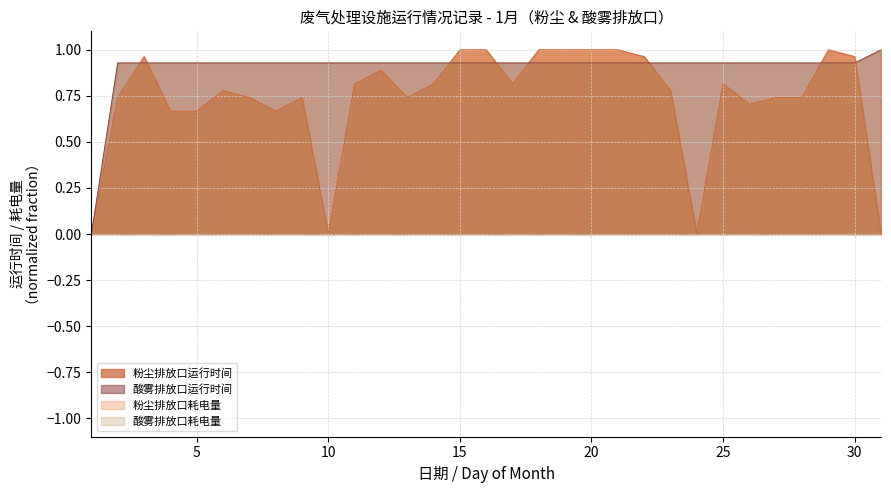

Which series has the largest range (max minus min)?

粉尘废气排放口运行时间(h)